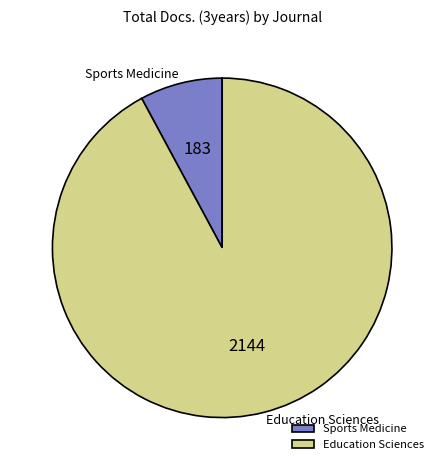

How many segments does this pie chart have?

2